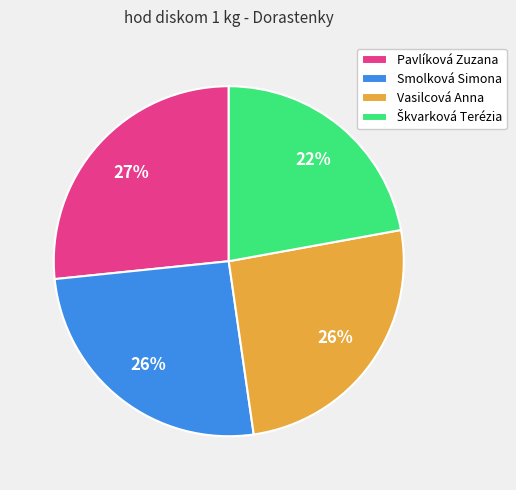

Is there any slice that represents more than half of the pie?

No